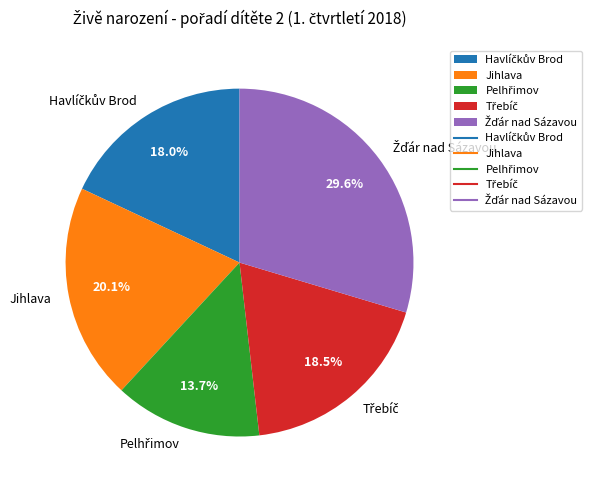

Is there a majority slice in this chart?

No